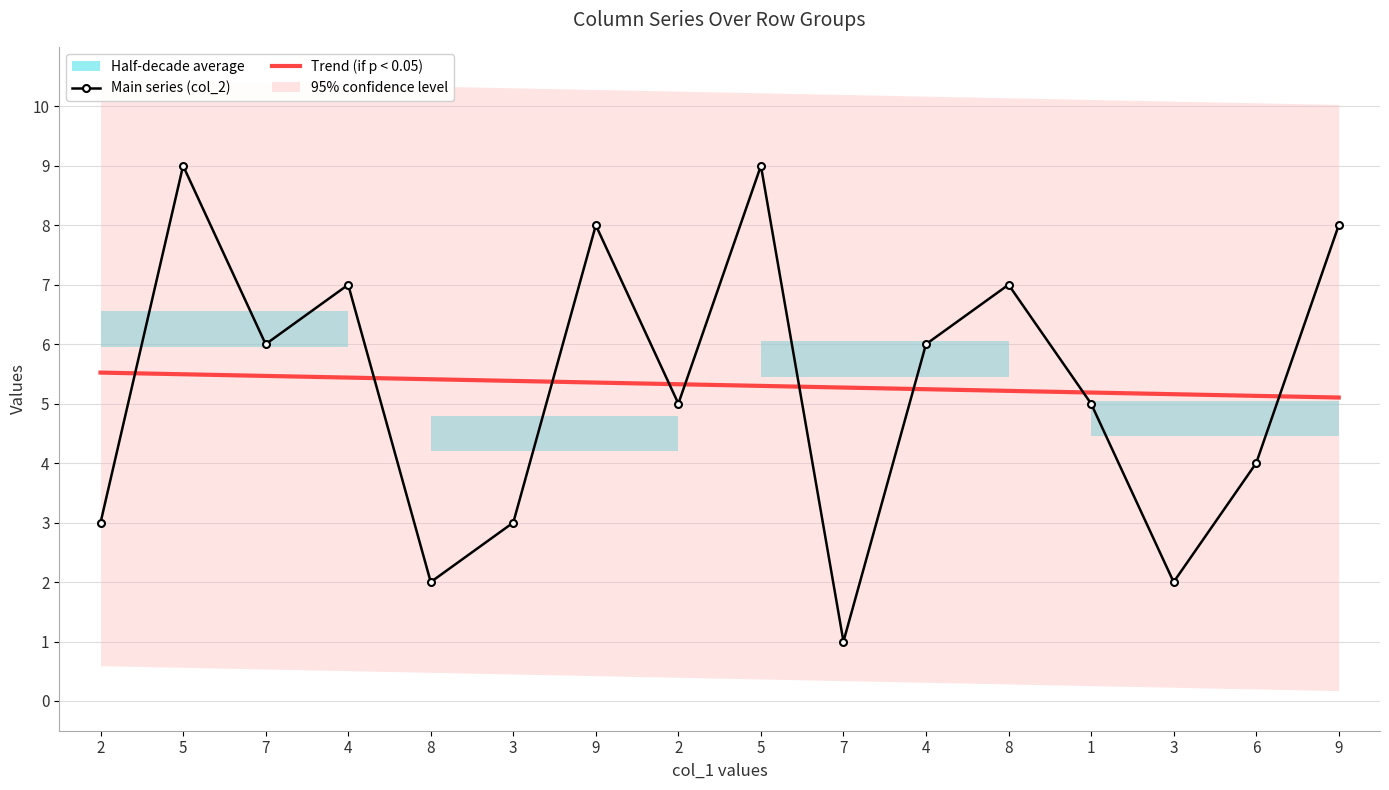

What is the difference between the maximum and minimum values in the Main series (col_2) series?

8.0